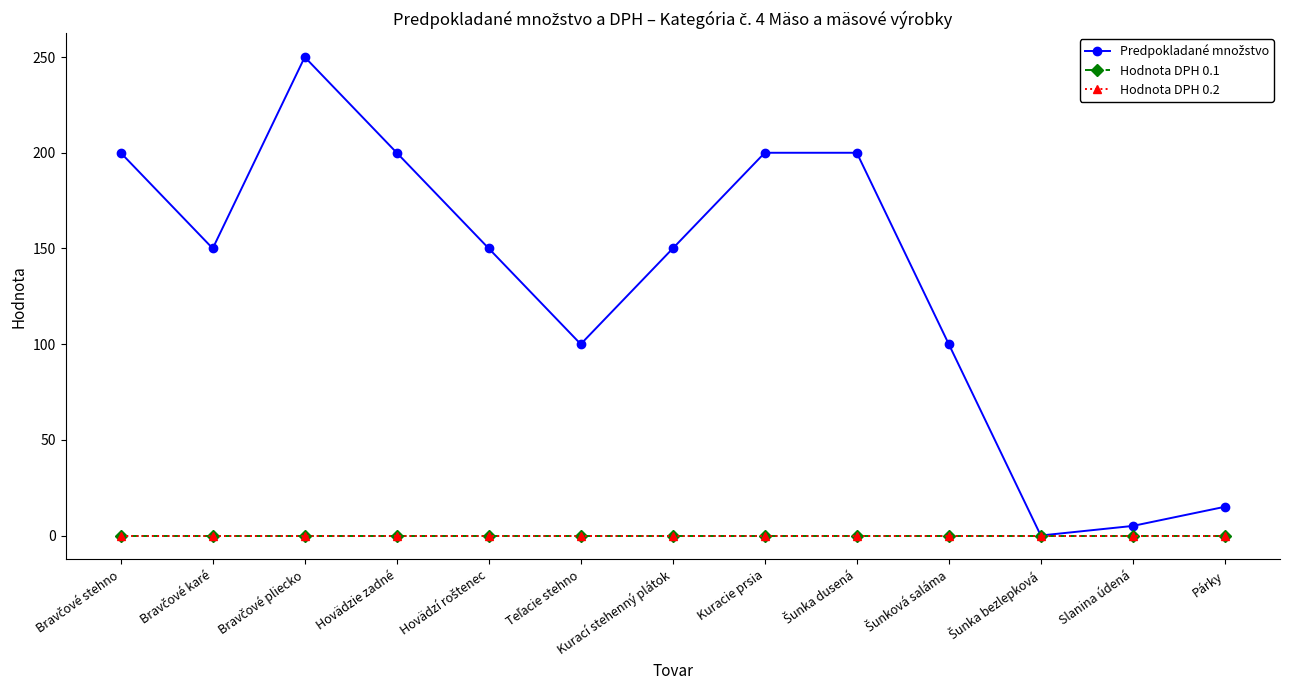

Is this an area chart (filled region under the line)?

No